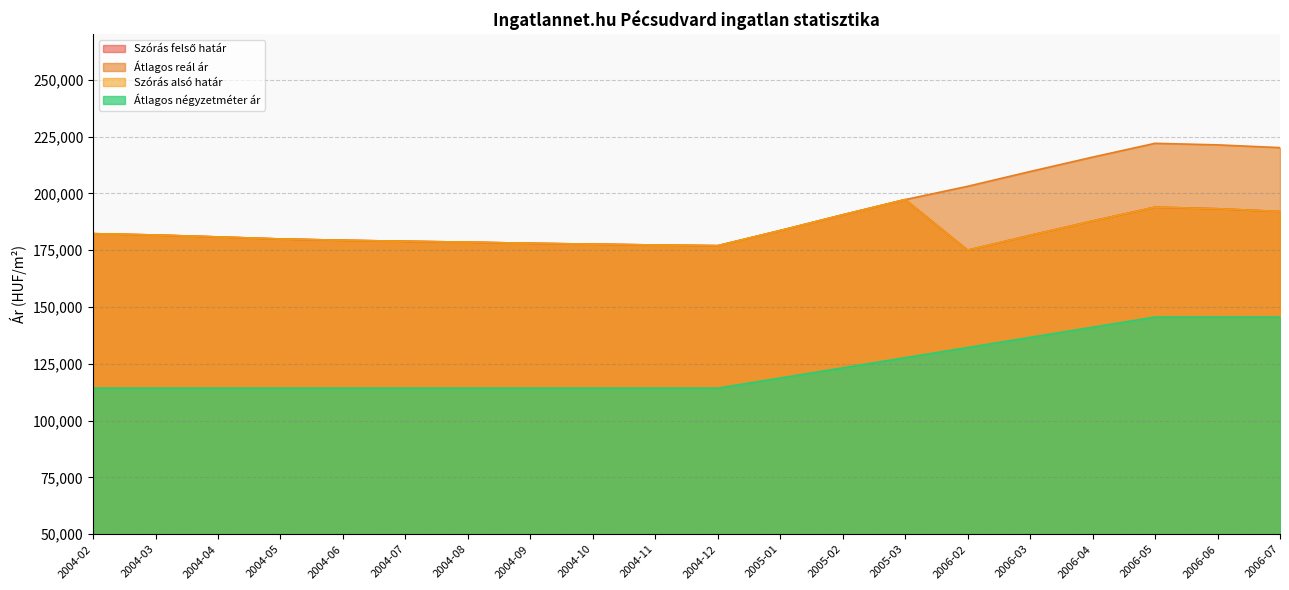

What is the approximate value of Szórás felső határ at 2006-07?

192067